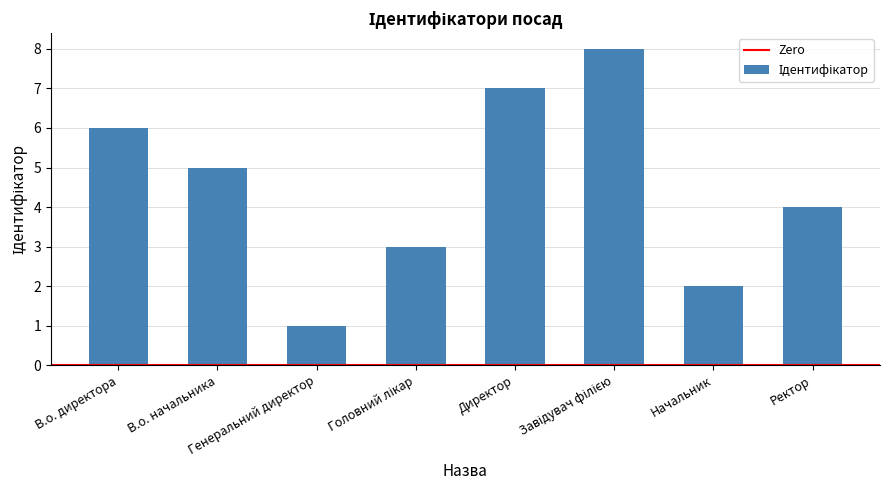

What is the greatest value displayed?

8